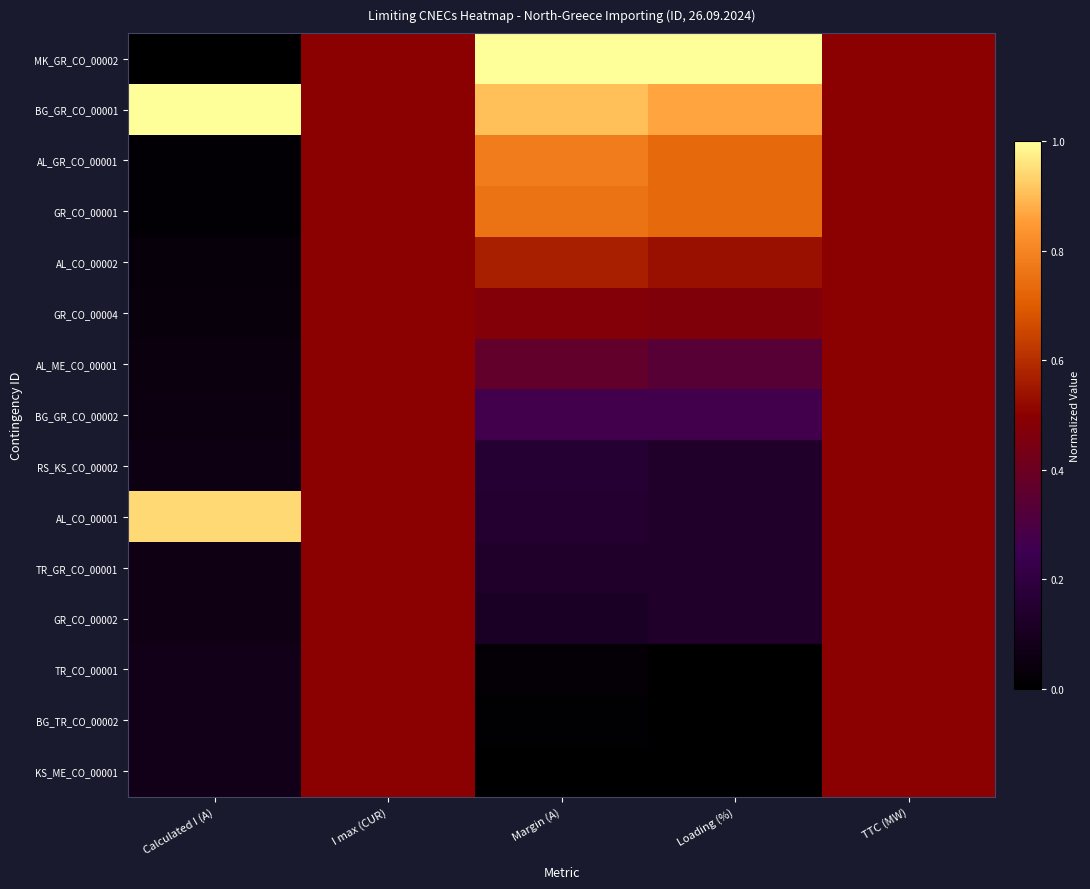

At TTC (MW), list the series in order from largest to smallest.

MK_GR_CO_00002, BG_GR_CO_00001, AL_GR_CO_00001, GR_CO_00001, AL_CO_00002, GR_CO_00004, AL_ME_CO_00001, BG_GR_CO_00002, RS_KS_CO_00002, AL_CO_00001, TR_GR_CO_00001, GR_CO_00002, TR_CO_00001, BG_TR_CO_00002, KS_ME_CO_00001